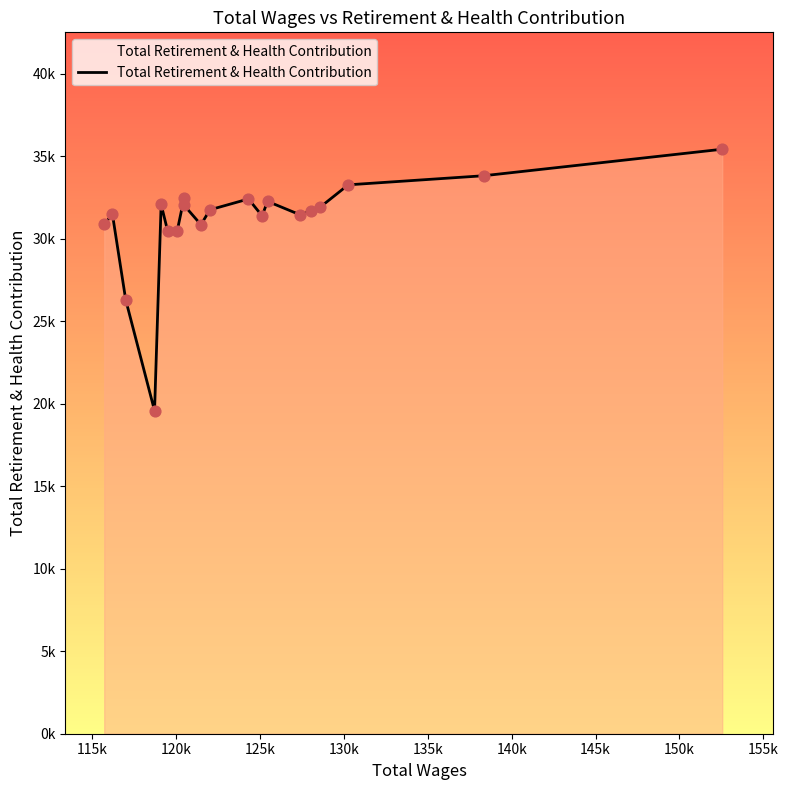

Does the chart have visible grid lines?

No